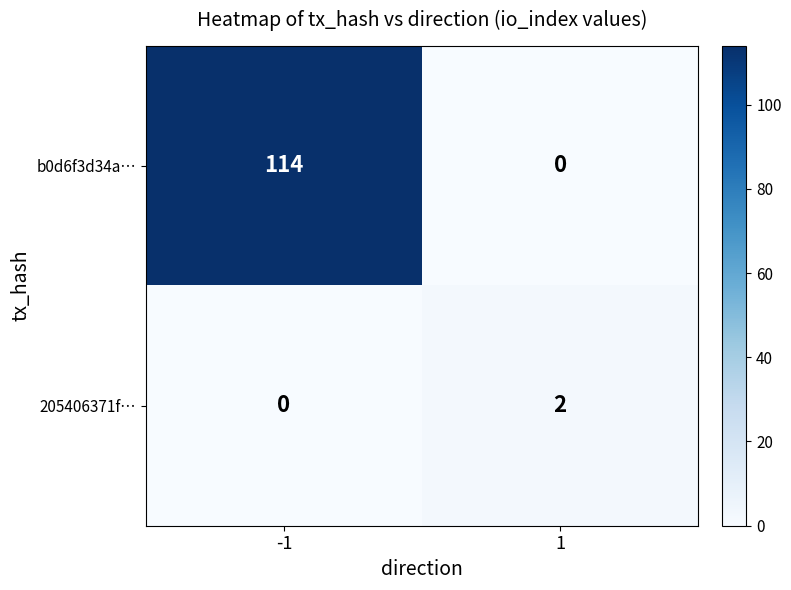

What is the greatest value displayed?

114